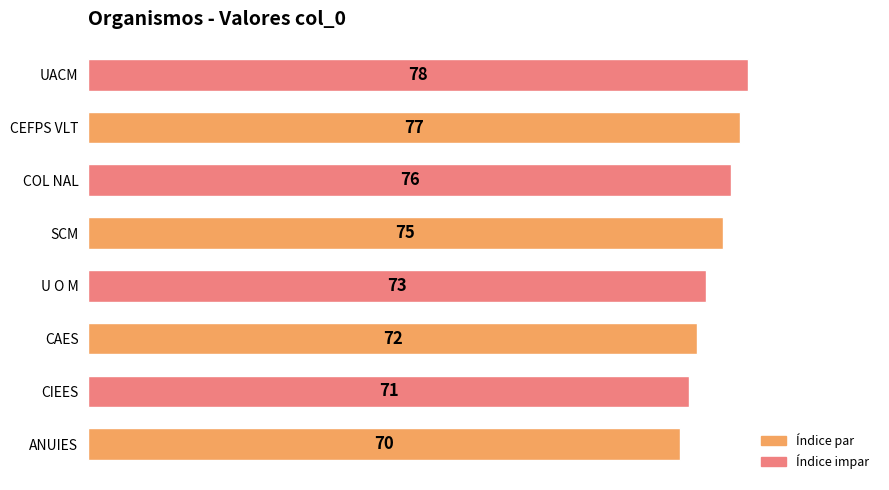

List the labels in order of value, largest first.

UACM, CEFPS VLT, COL NAL, SCM, U O M, CAES, CIEES, ANUIES